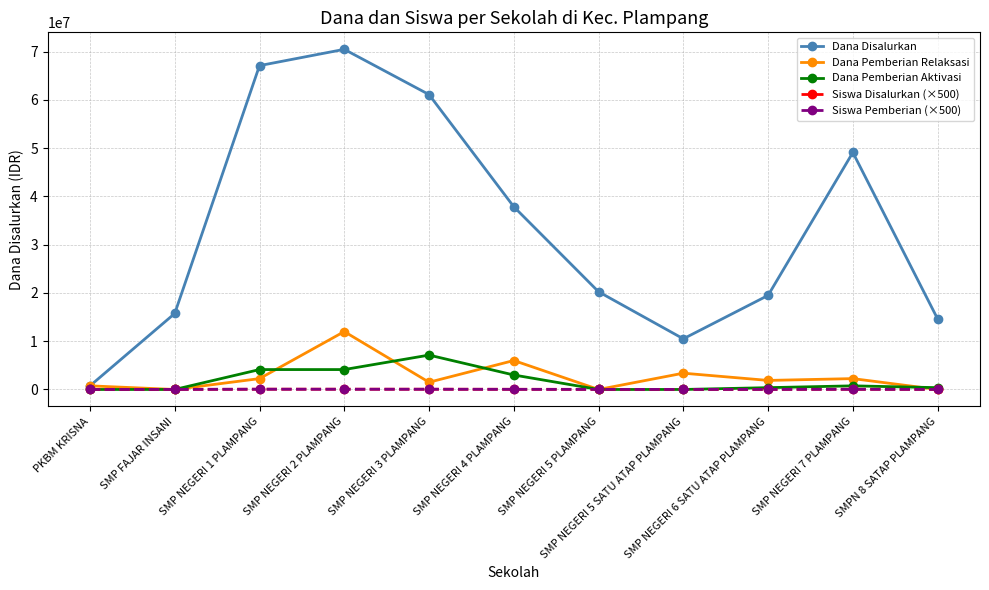

Which series changed the most between SMP NEGERI 3 PLAMPANG and SMP NEGERI 5 SATU ATAP PLAMPANG?

Dana Disalurkan